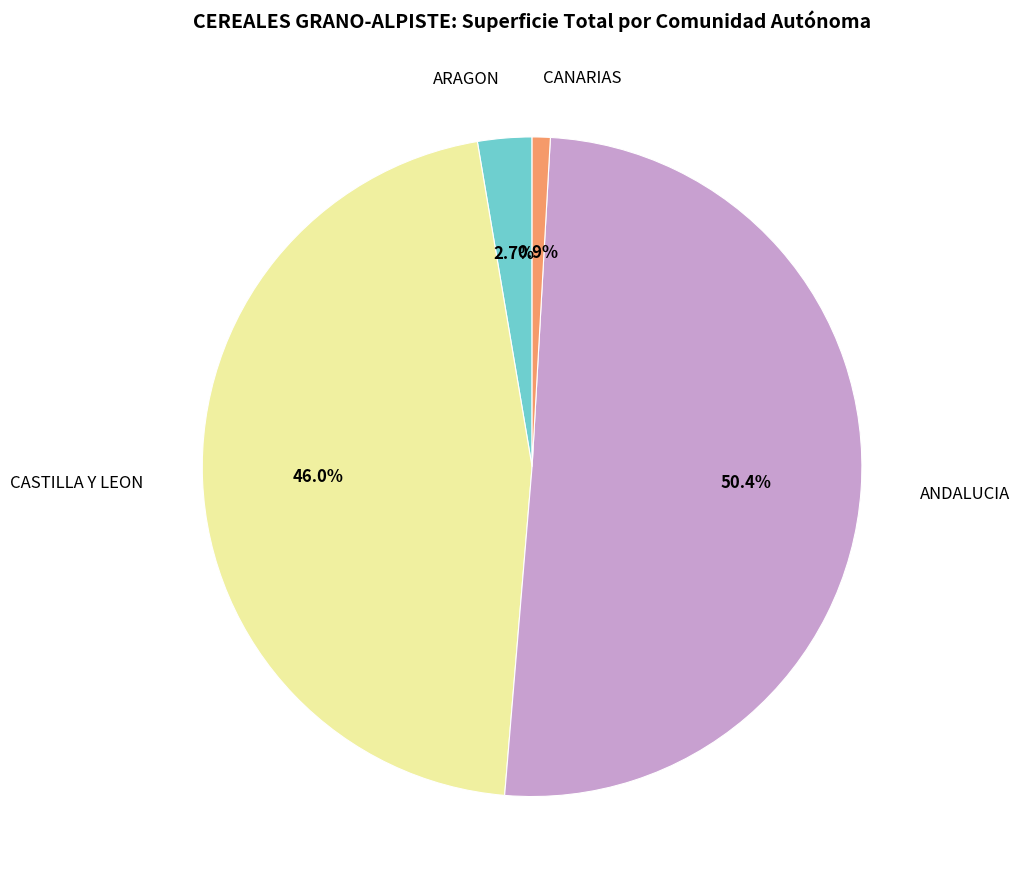

Count the number of slices in the pie.

4